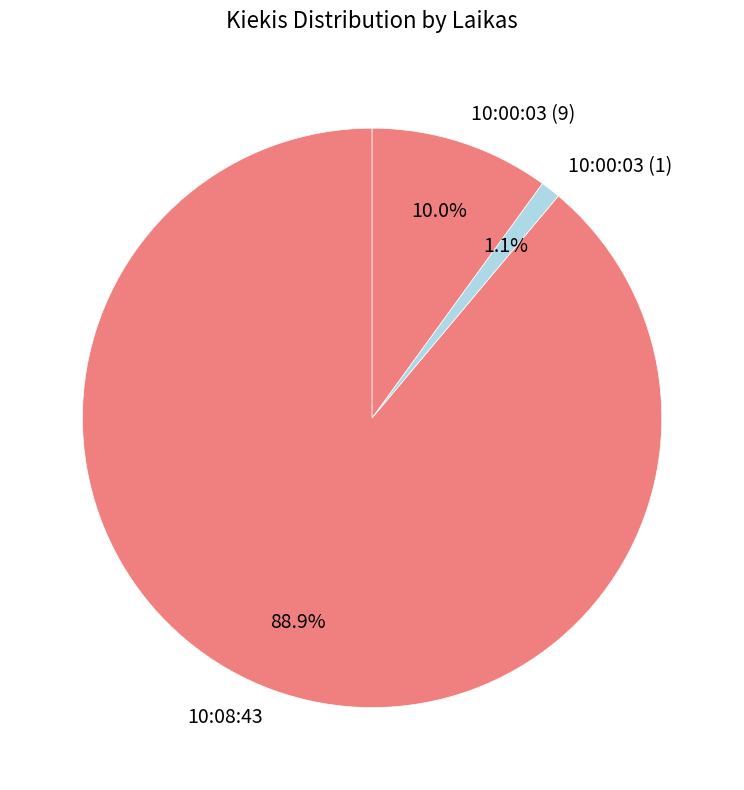

To the nearest percent, what is the difference between the 10:00:03 (1) and 10:08:43 slice percentages?

88%